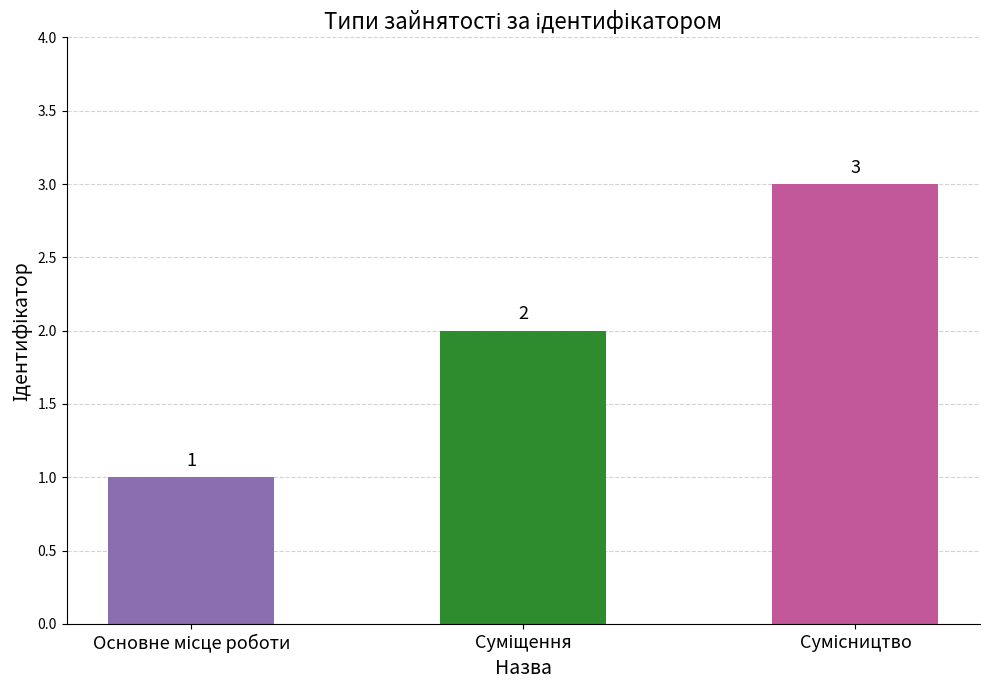

What is the value of the 1st bar from the left?

1